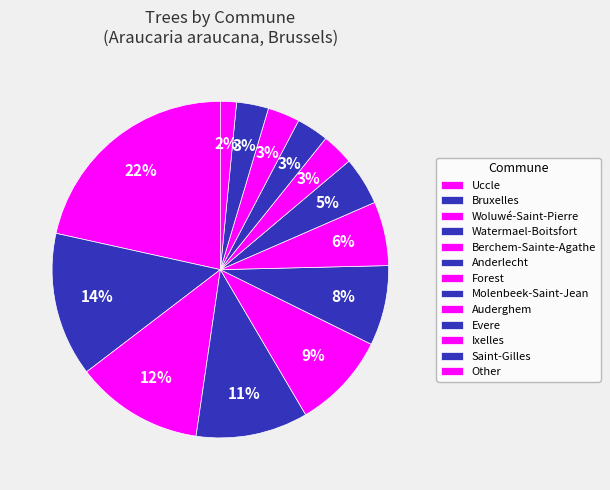

To the nearest percent, what portion does Anderlecht represent?

8%